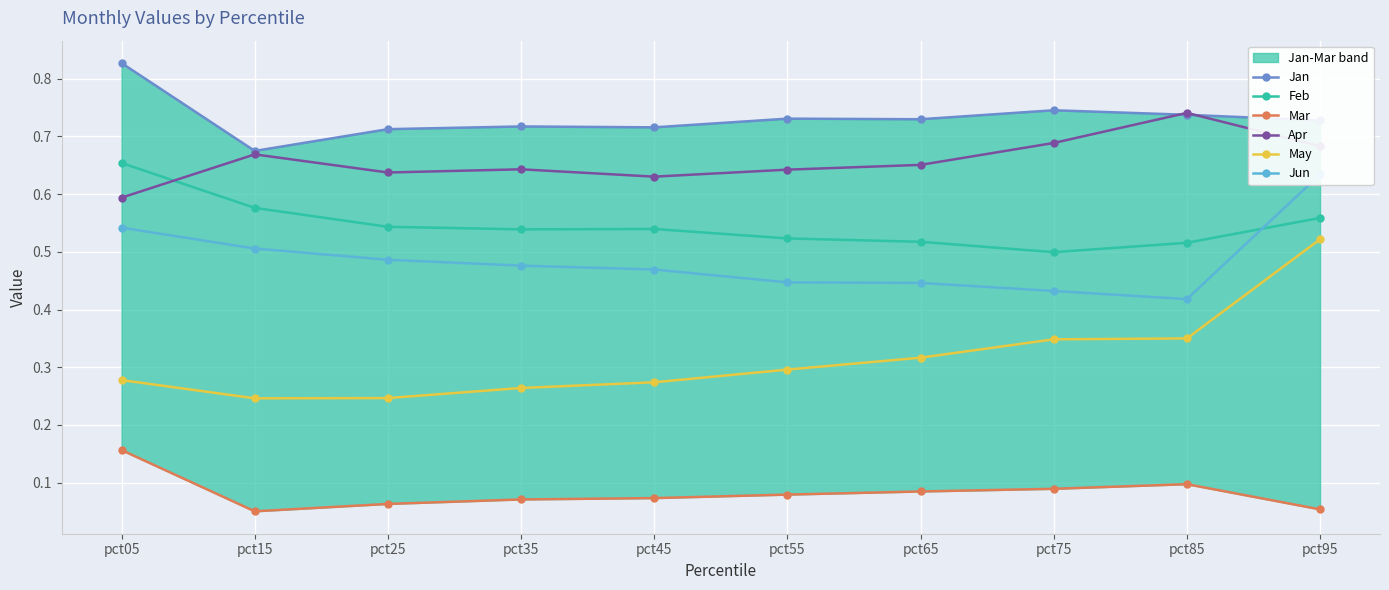

Reading left to right, list all the values displayed in this chart.

Jan: 0.8	0.7	0.7	0.7	0.7	0.7	0.7	0.7	0.7	0.7
Feb: 0.7	0.6	0.5	0.5	0.5	0.5	0.5	0.5	0.5	0.6
Mar: 0.2	0.1	0.1	0.1	0.1	0.1	0.1	0.1	0.1	0.1
Apr: 0.6	0.7	0.6	0.6	0.6	0.6	0.7	0.7	0.7	0.7
May: 0.3	0.2	0.2	0.3	0.3	0.3	0.3	0.3	0.3	0.5
Jun: 0.5	0.5	0.5	0.5	0.5	0.4	0.4	0.4	0.4	0.6